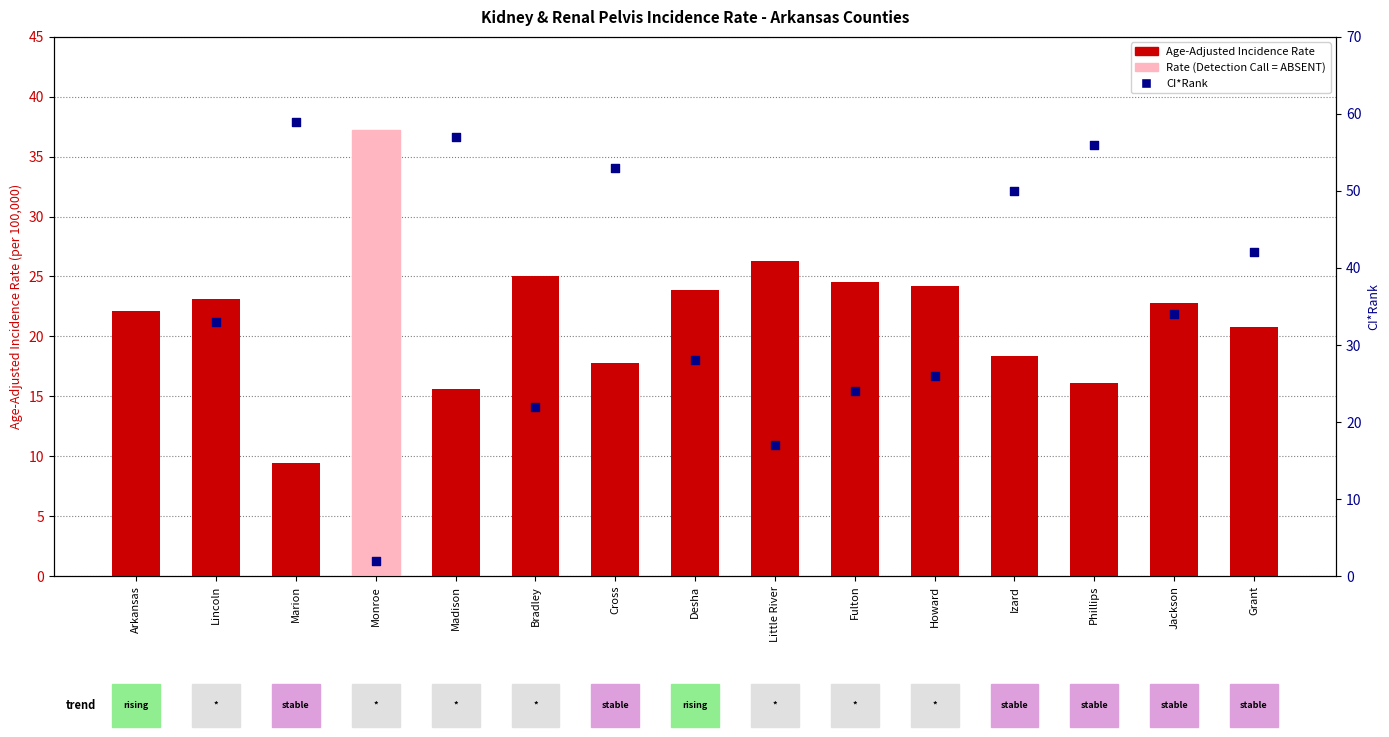

Between Fulton and Lincoln, which is larger?

Fulton